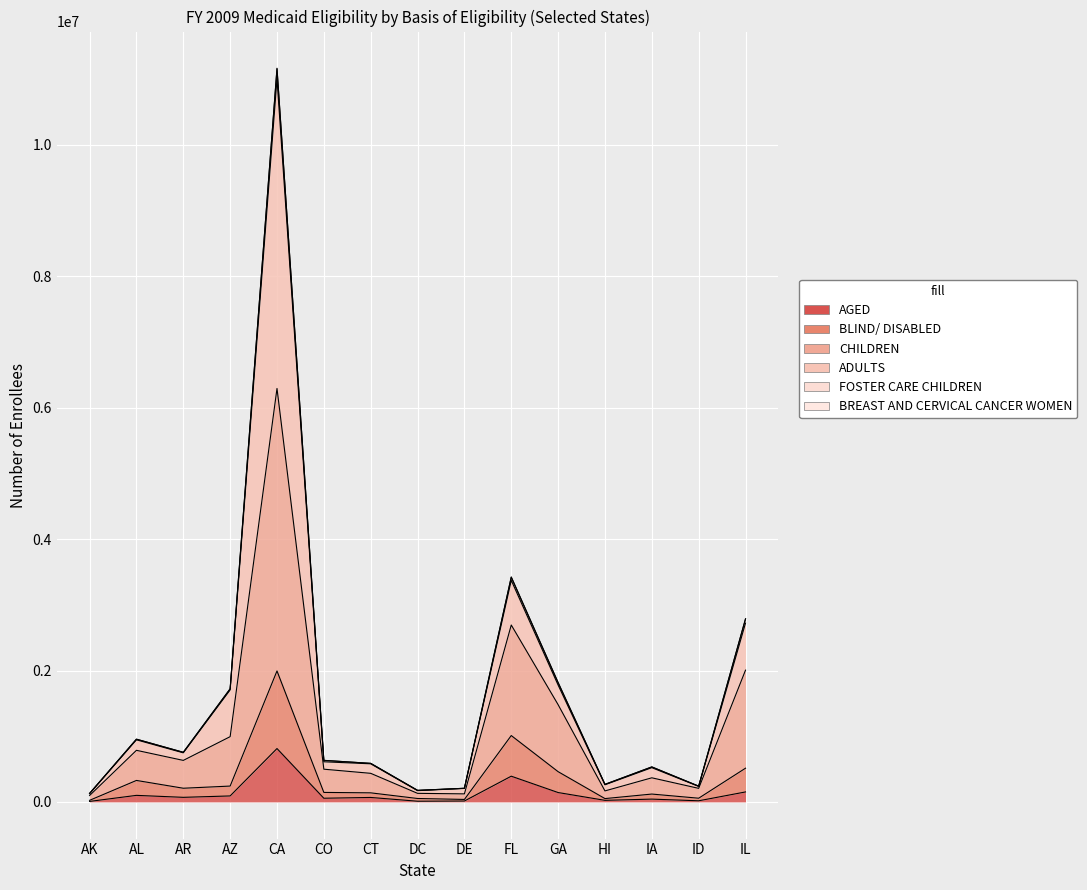

Which category has the lowest value across all series?

AK